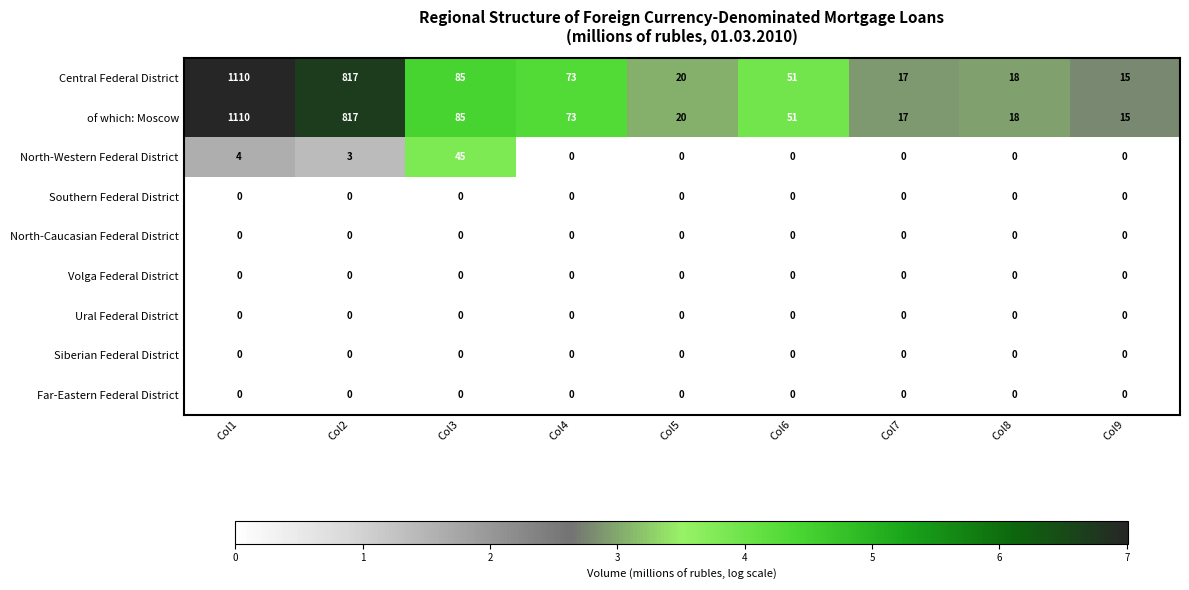

What is the total value across all series at Col9?

30